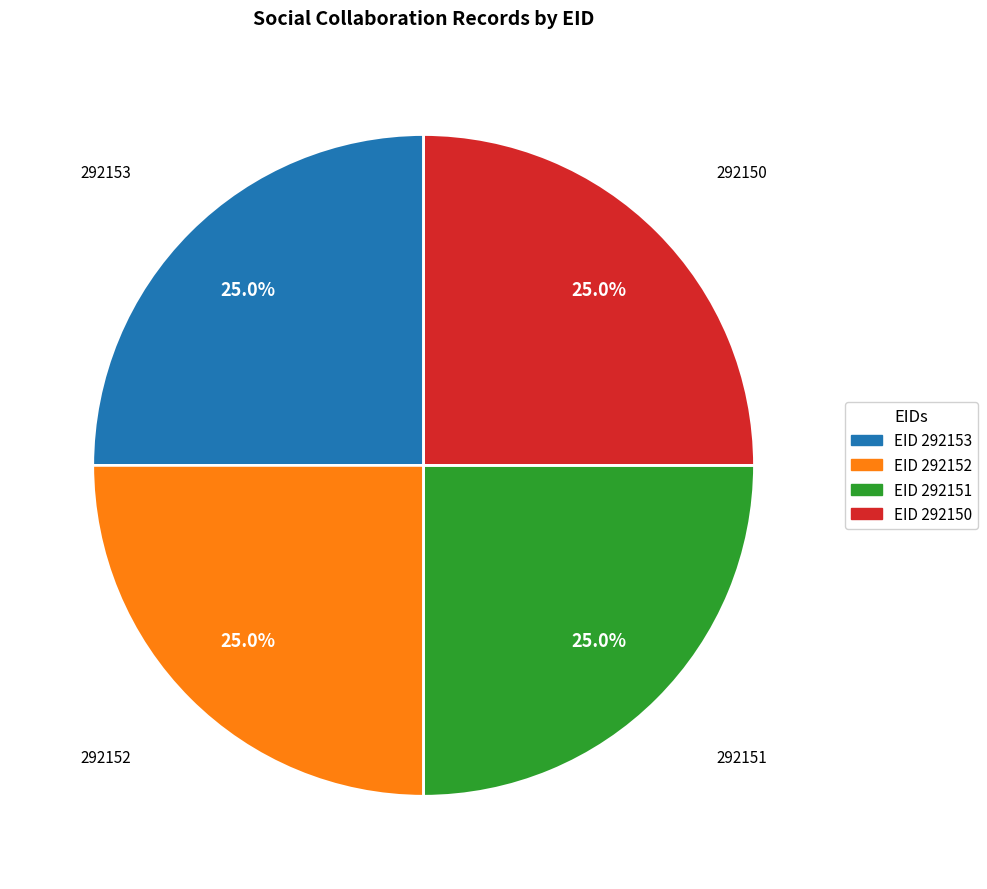

What is the total percentage of EID 292150 and EID 292152?

50.0%